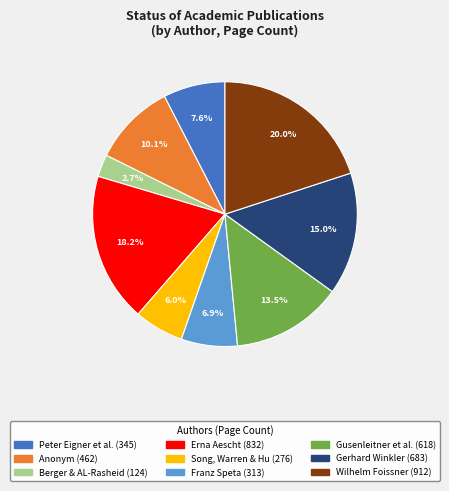

How many segments does this pie chart have?

9